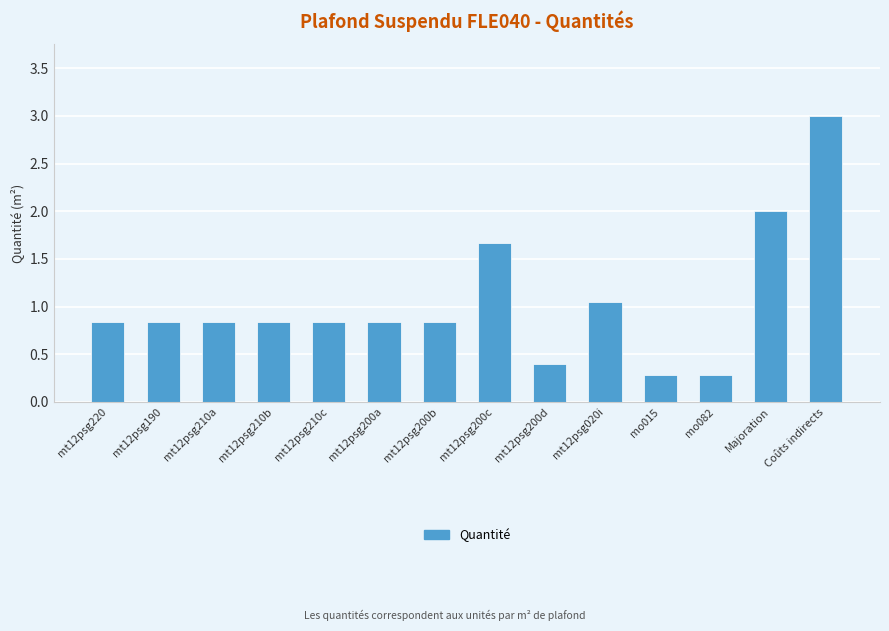

What is the smallest value displayed?

0.3